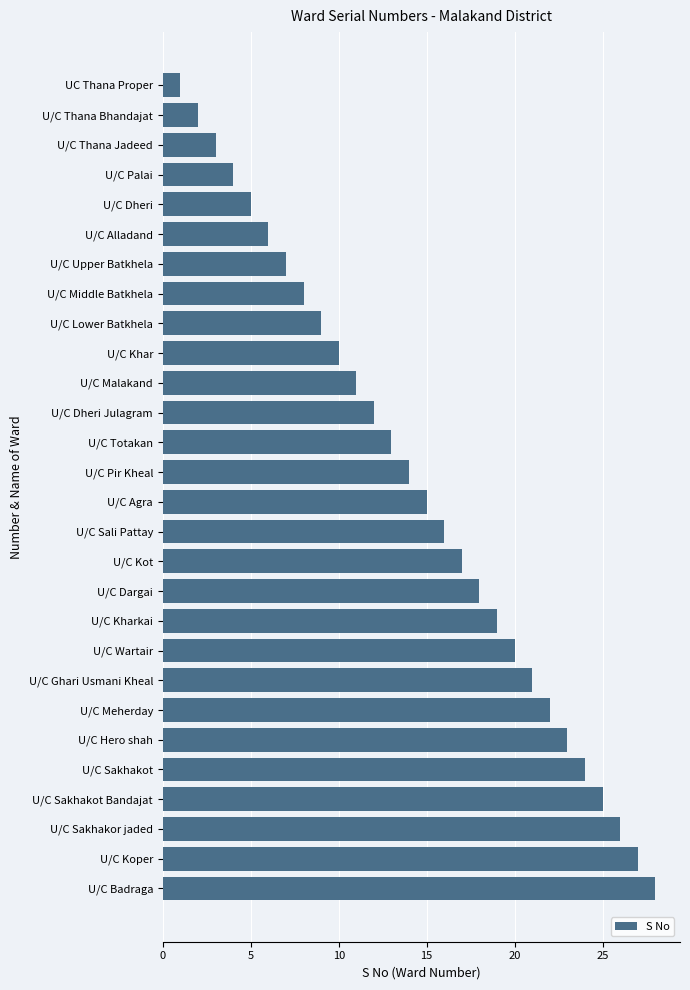

List the labels in order of value, smallest first.

UC Thana Proper, U/C Thana Bhandajat, U/C Thana Jadeed, U/C Palai, U/C Dheri, U/C Alladand, U/C Upper Batkhela, U/C Middle Batkhela, U/C Lower Batkhela, U/C Khar, U/C Malakand, U/C Dheri Julagram, U/C Totakan, U/C Pir Kheal, U/C Agra, U/C Sali Pattay, U/C Kot, U/C Dargai, U/C Kharkai, U/C Wartair, U/C Ghari Usmani Kheal, U/C Meherday, U/C Hero shah, U/C Sakhakot, U/C Sakhakot Bandajat, U/C Sakhakor jaded, U/C Koper, U/C Badraga